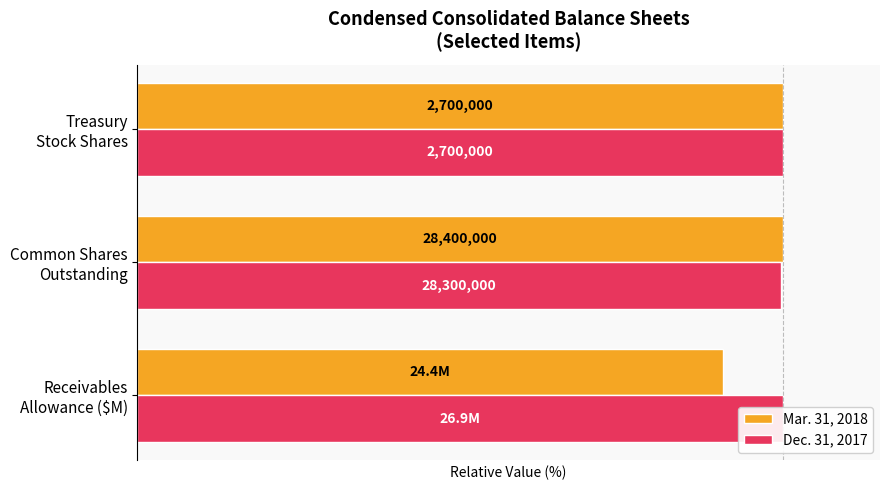

What is the value of the Mar. 31, 2018 bar at the 2nd from the left?

100.0